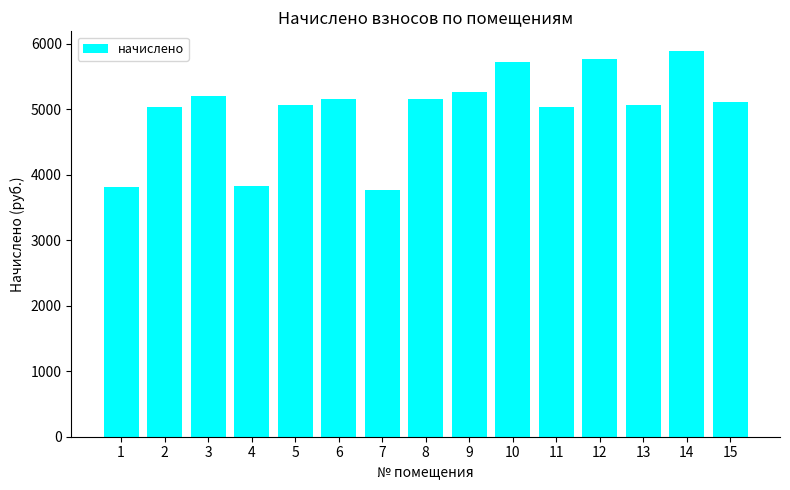

How many bars are there in total?

15